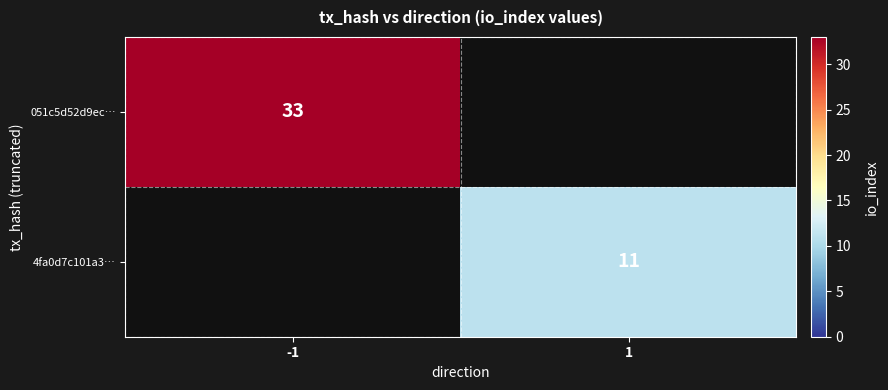

True or false: 051c5d52d9ec… has a value of 48 at -1.

False